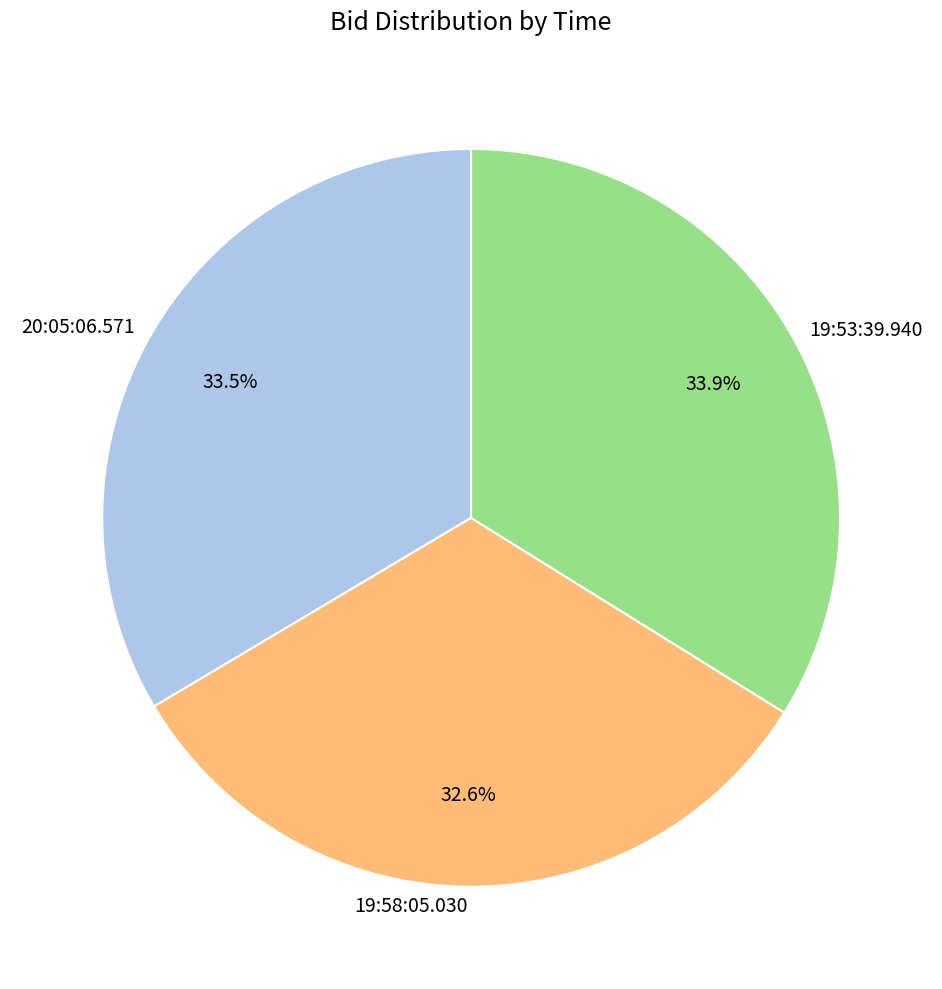

Between 19:53:39.940 and 19:58:05.030, which is larger?

19:53:39.940